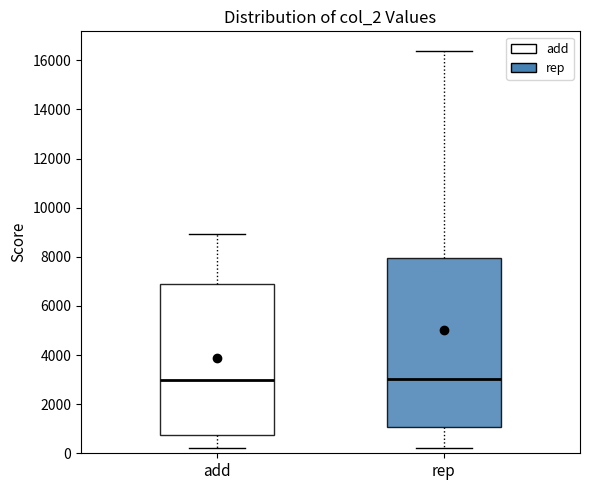

Where is the lower edge of the box for add on the y-axis? The values are not printed on the chart, so give them approximately, as read against the axis.

800